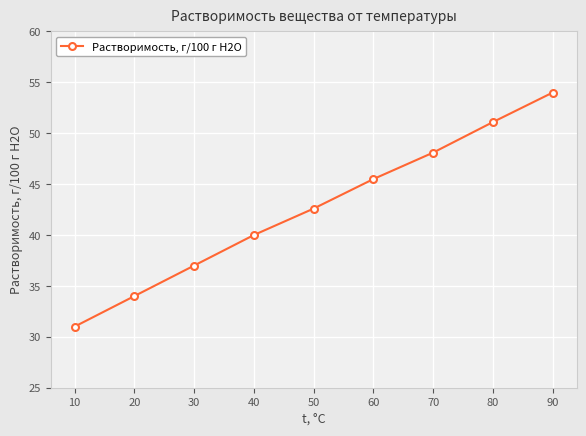

What value does the data have at 90?

54.0